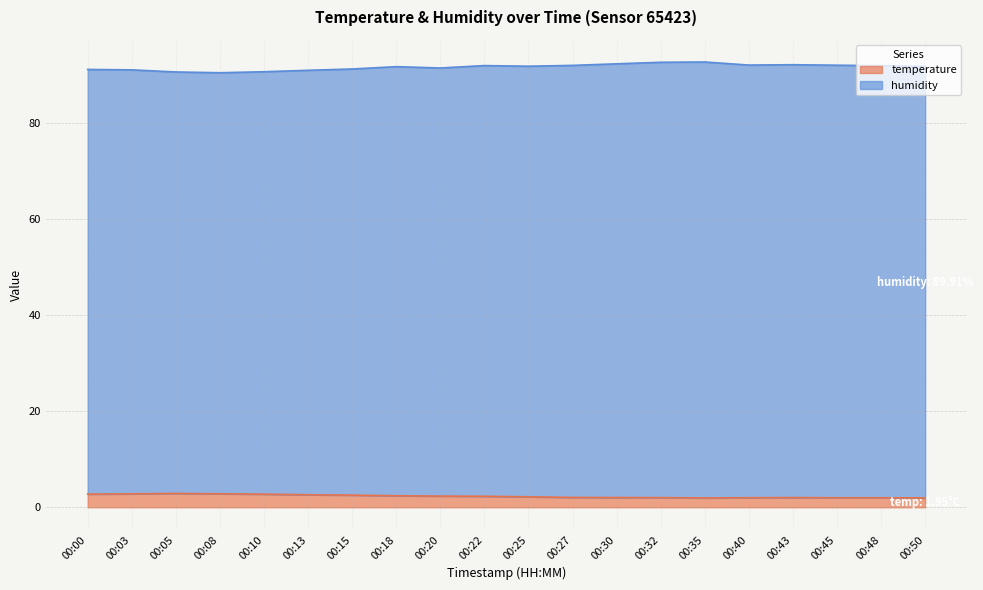

How many lines are shown in the chart?

2